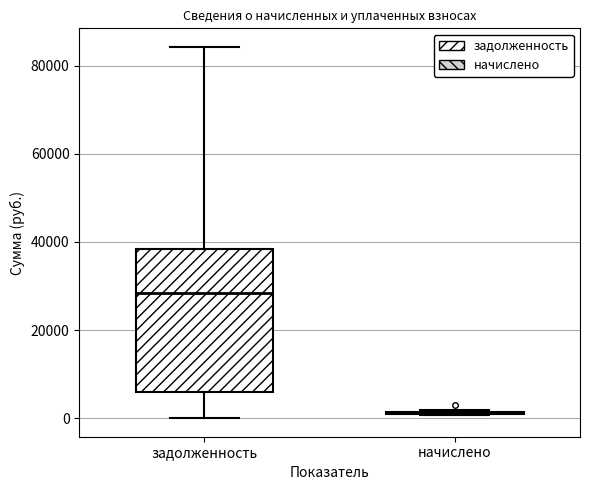

Which box is the tallest, from its lower edge to its upper edge?

задолженность